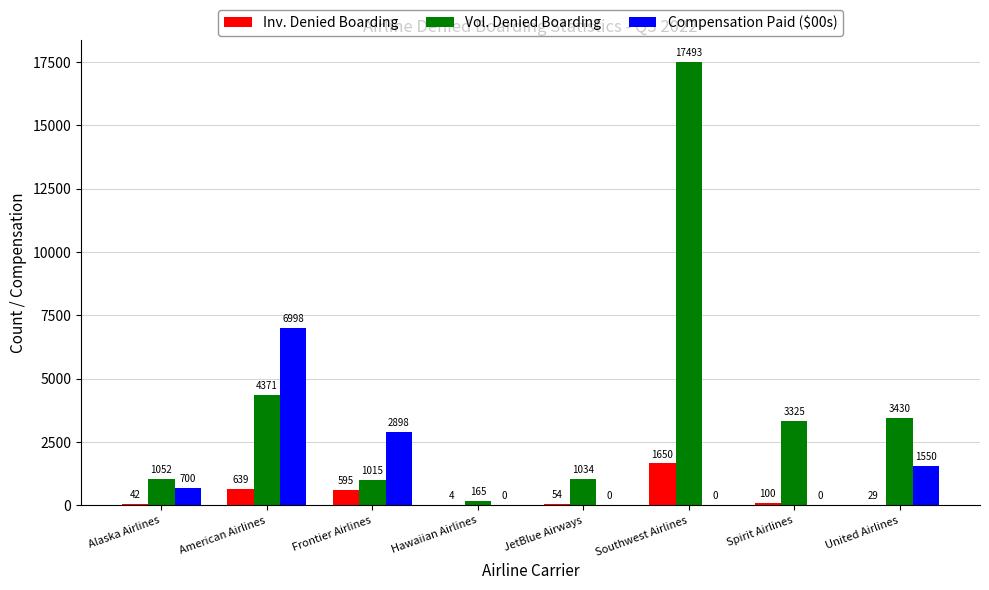

What is the sum of the Vol. Denied Boarding values at Southwest Airlines and Hawaiian Airlines?

17658